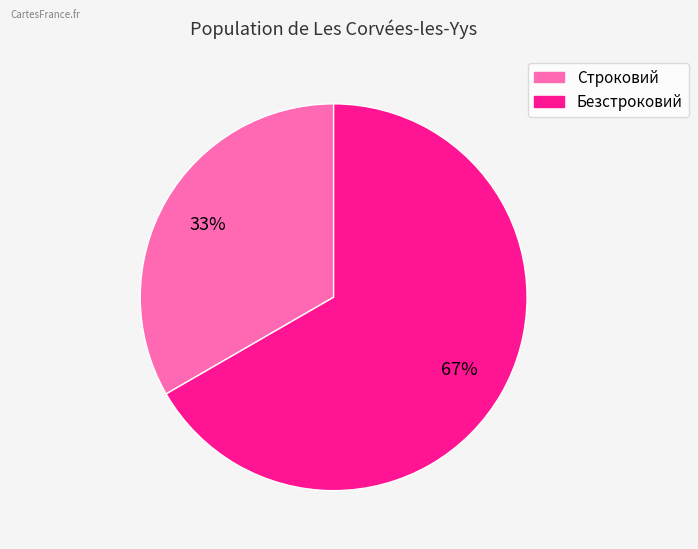

Is it true that Строковий is 47% of the pie?

False